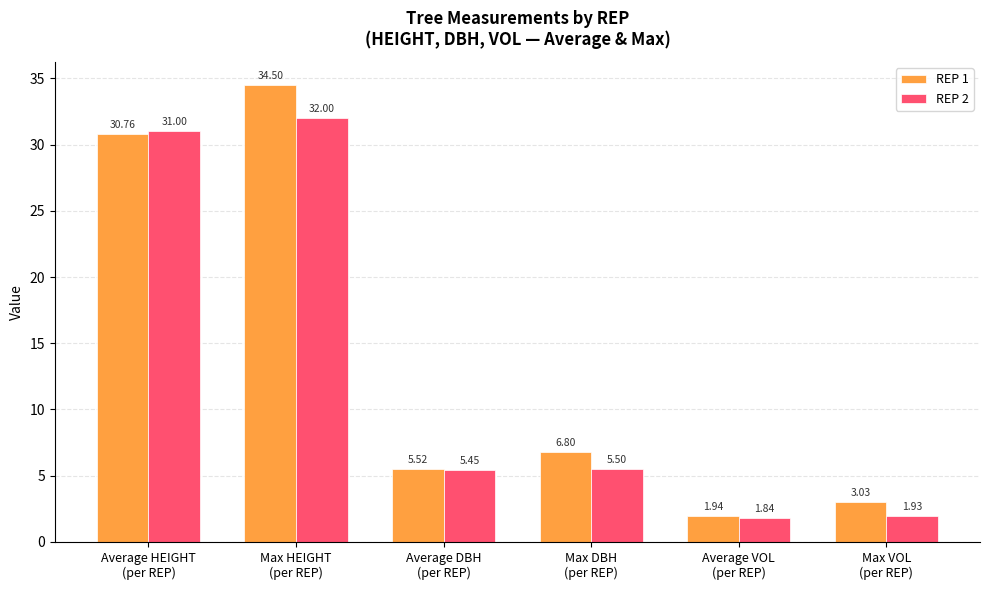

How many distinct data groups are displayed?

2